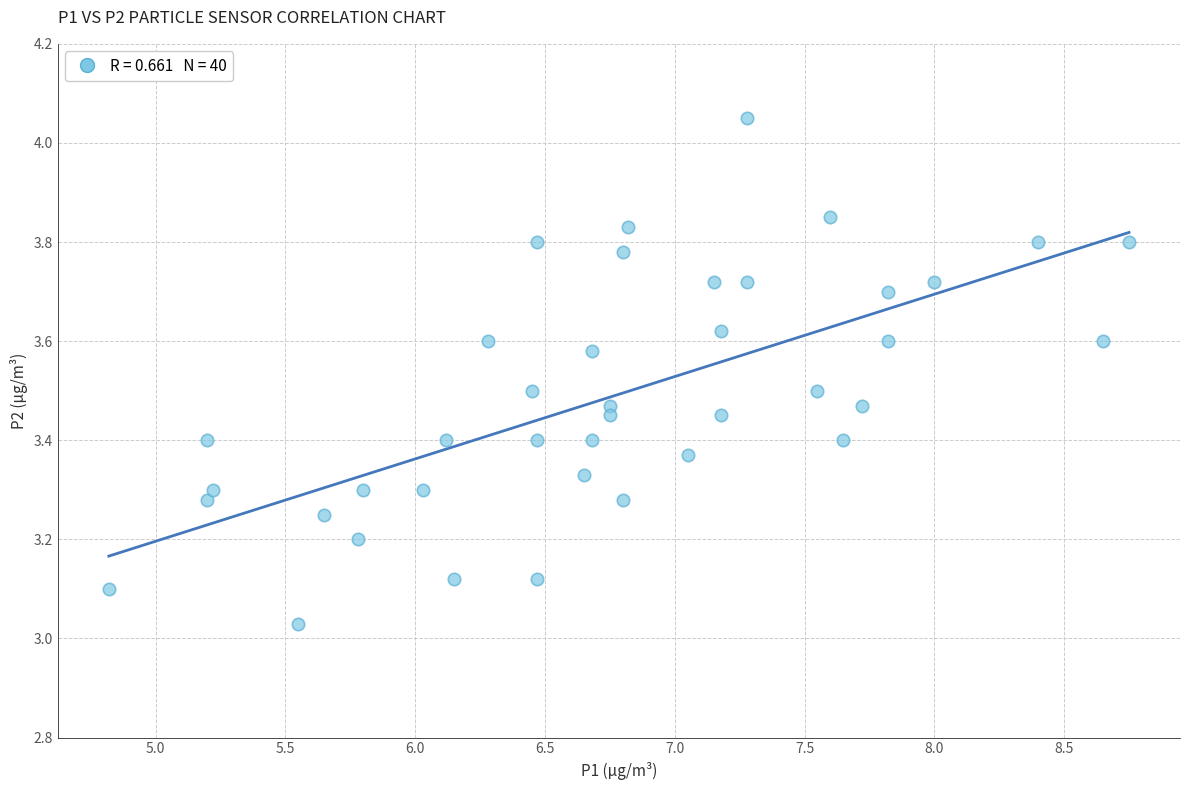

What is the range of Y values (max minus min)?

1.0